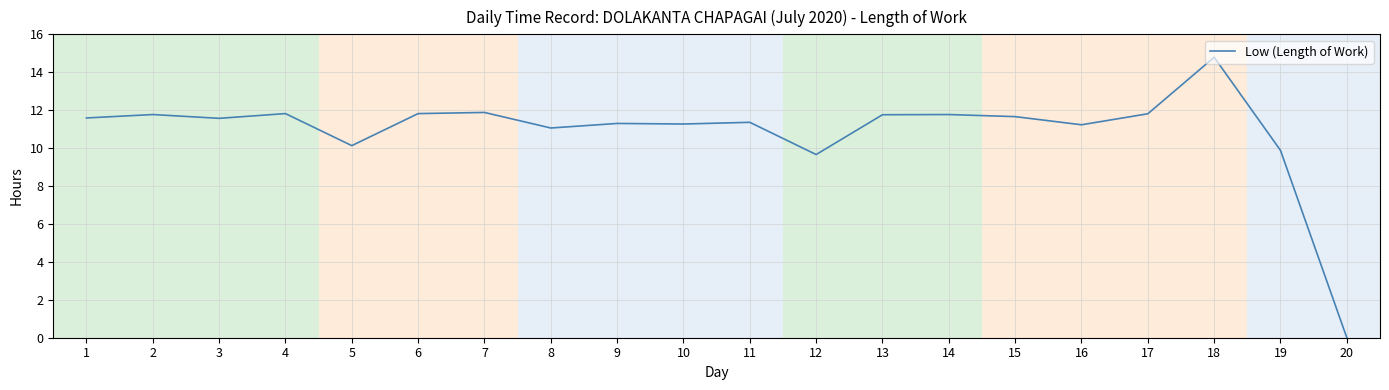

At which label does the data first exceed 11?

1